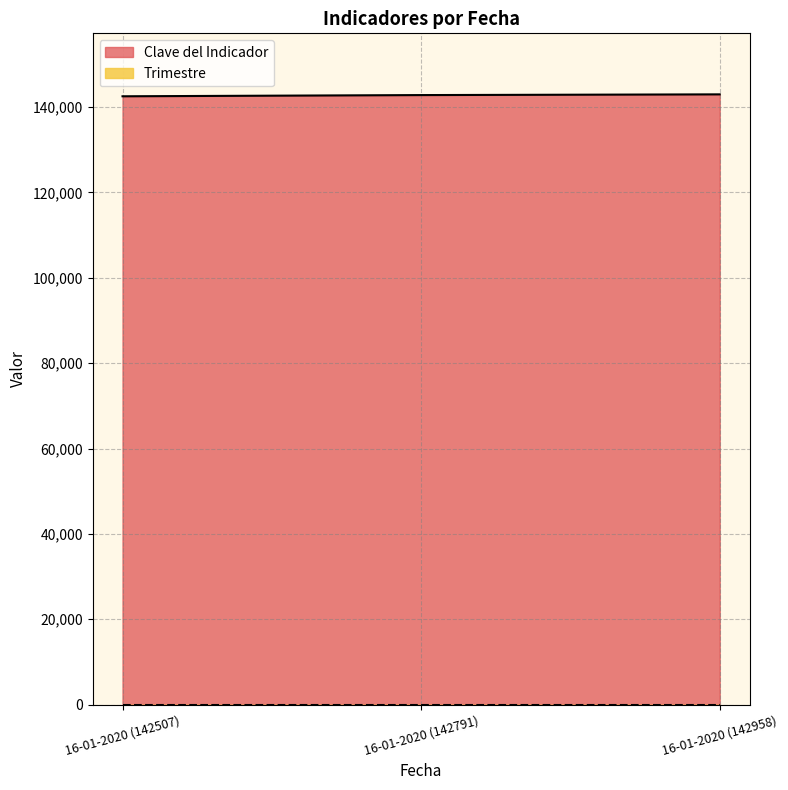

Approximately how many times larger is the value at 16-01-2020 (142507) compared to 16-01-2020 (142958)?

1.0